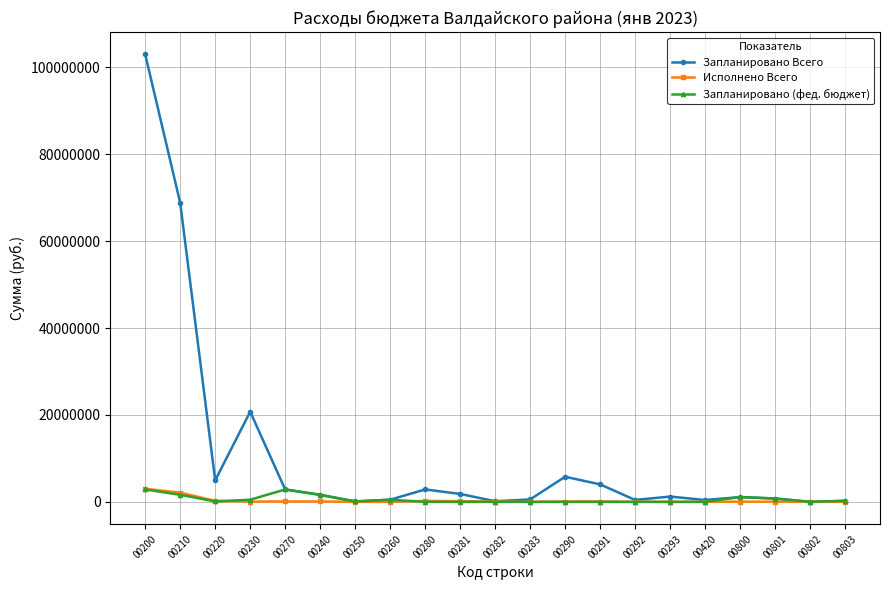

What is the highest value of the Исполнено Всего series?

3004944.4